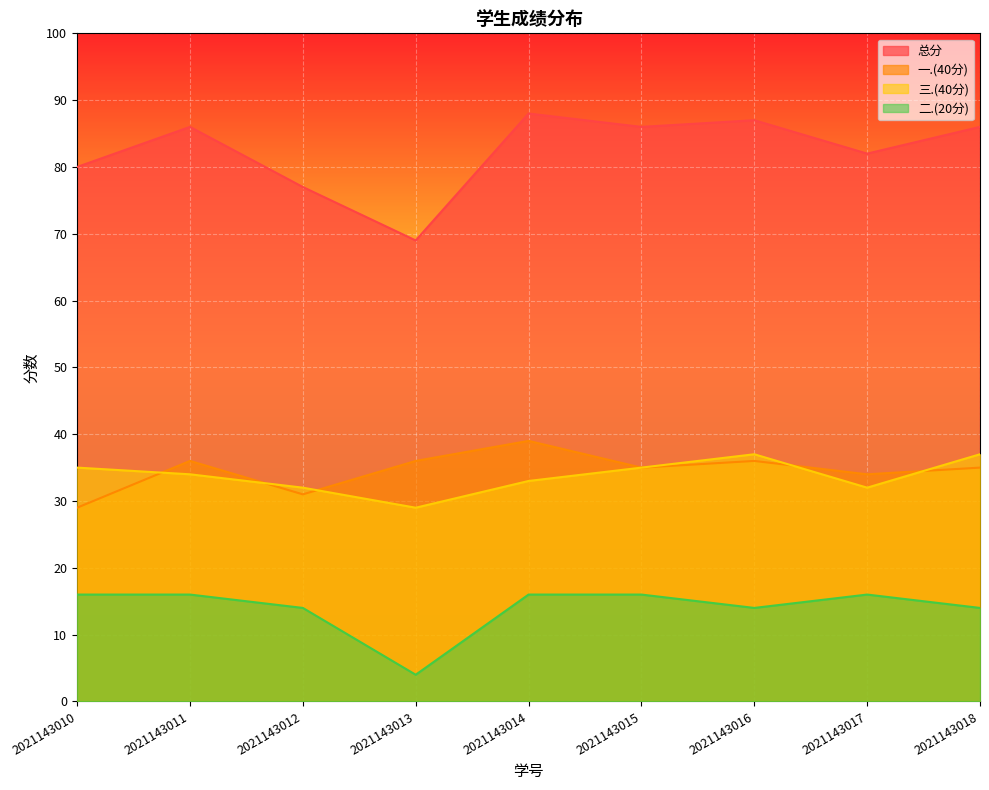

Between 2021143016 and 2021143018, which series saw the biggest shift?

总分